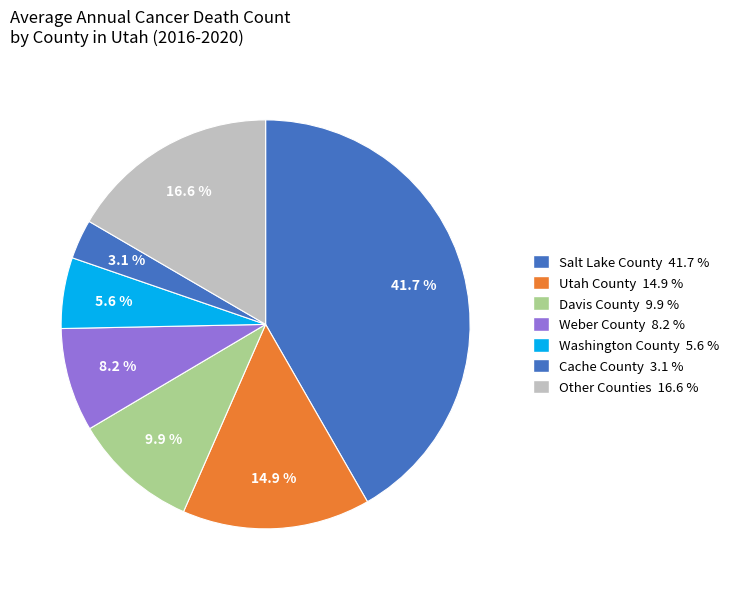

Count the number of slices in the pie.

7